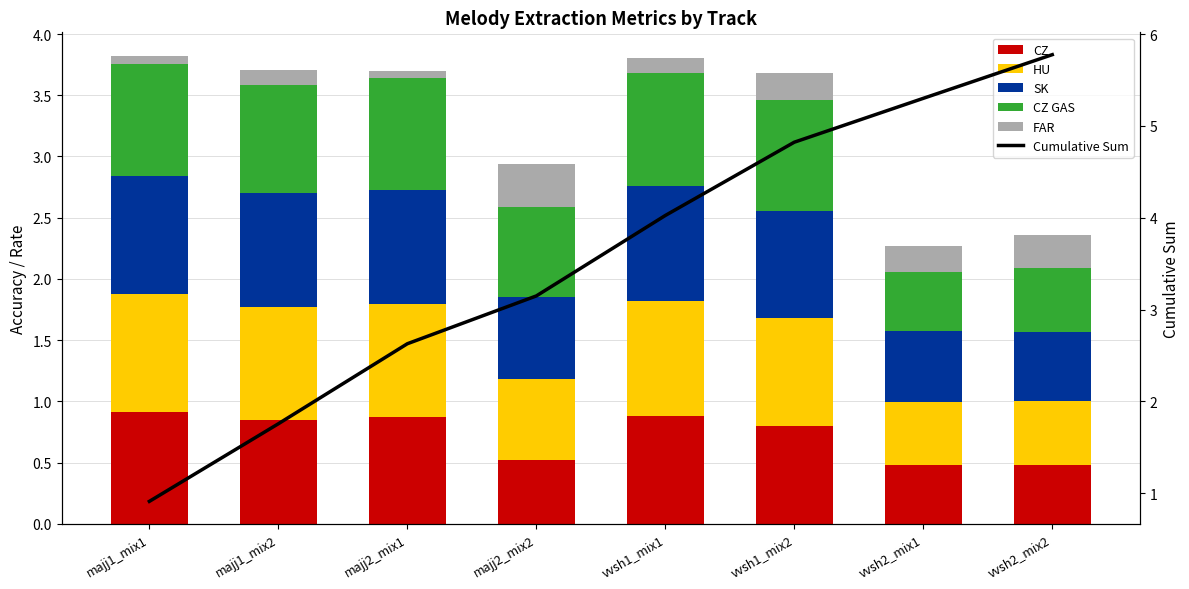

Which category has the lowest value across all series?

majj2_mix1